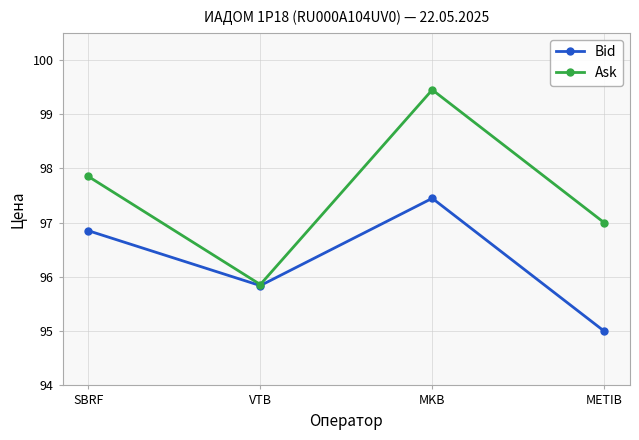

What is the difference between the Bid values at MKB and VTB?

1.6